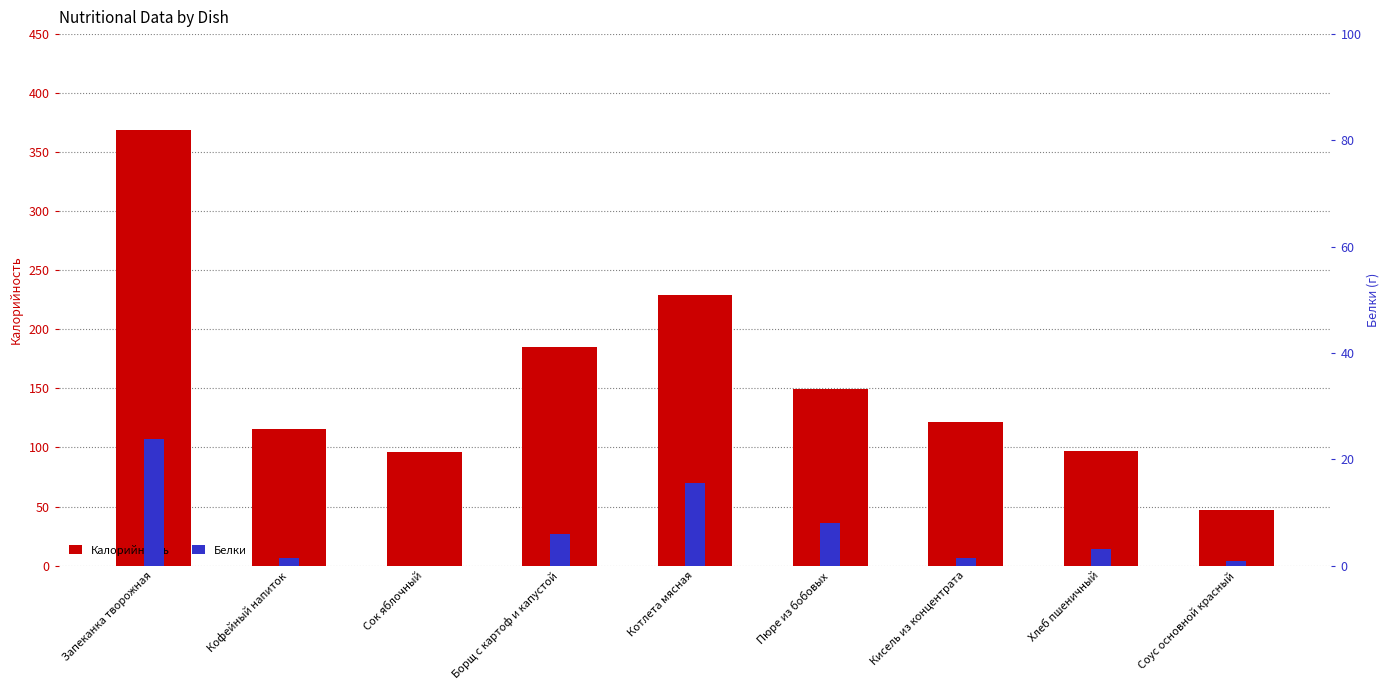

Which has a higher value, Кофейный напиток or Запеканка творожная?

Запеканка творожная